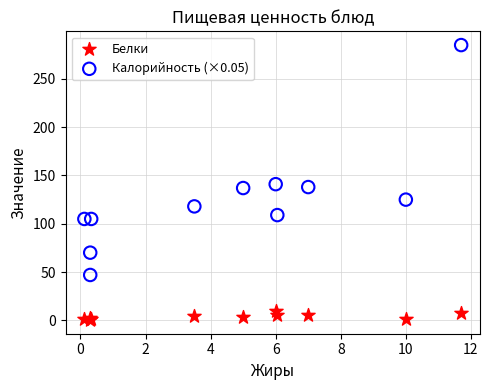

What are all the series names shown in the legend?

Белки, Калорийность (×0.05)